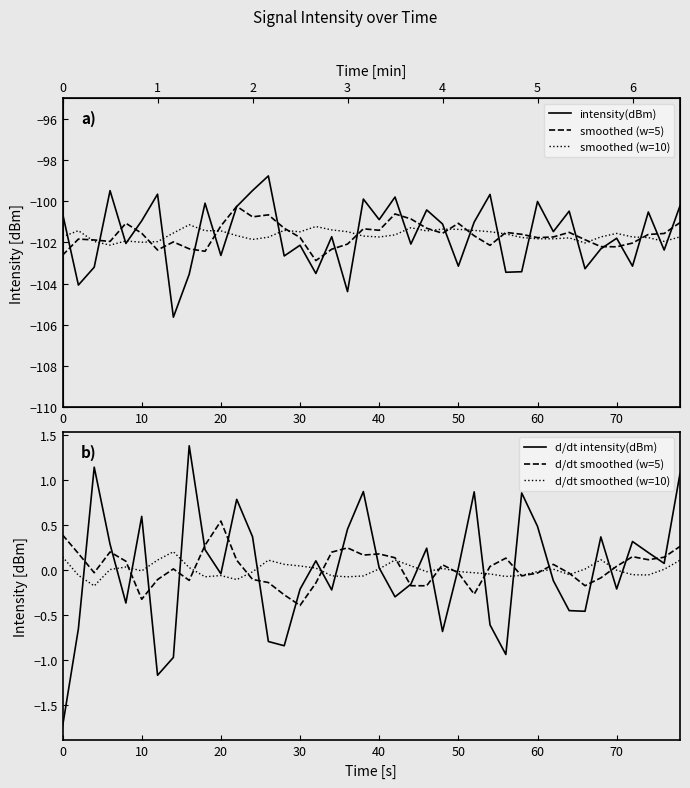

The d/dt smoothed (w=10) series shows -0.0 at 10. True or false?

True